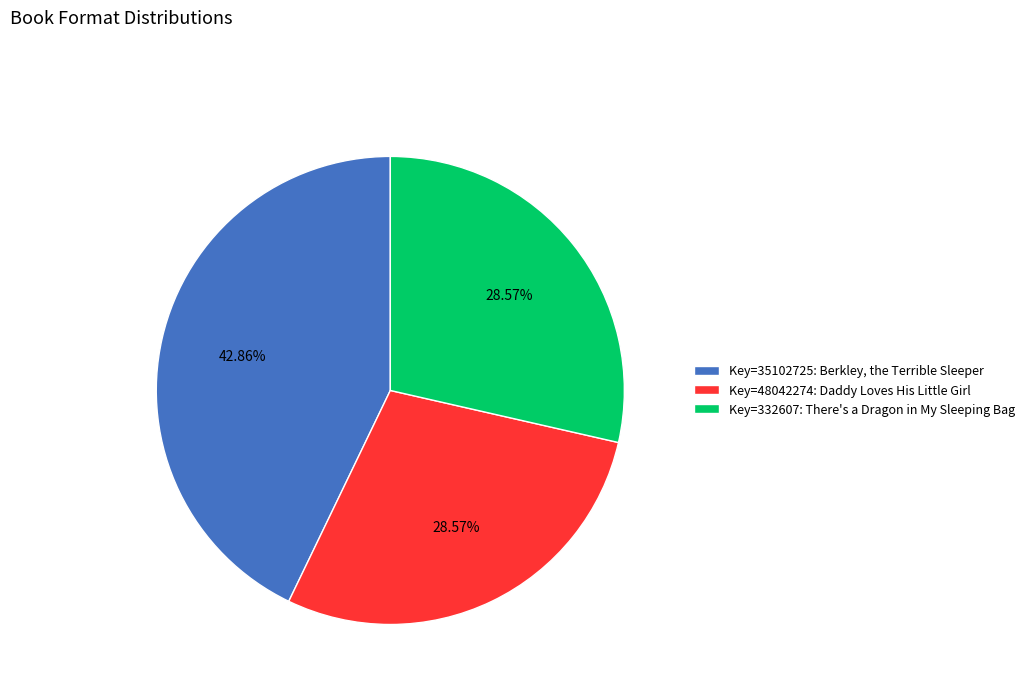

Does any single category account for the majority?

No